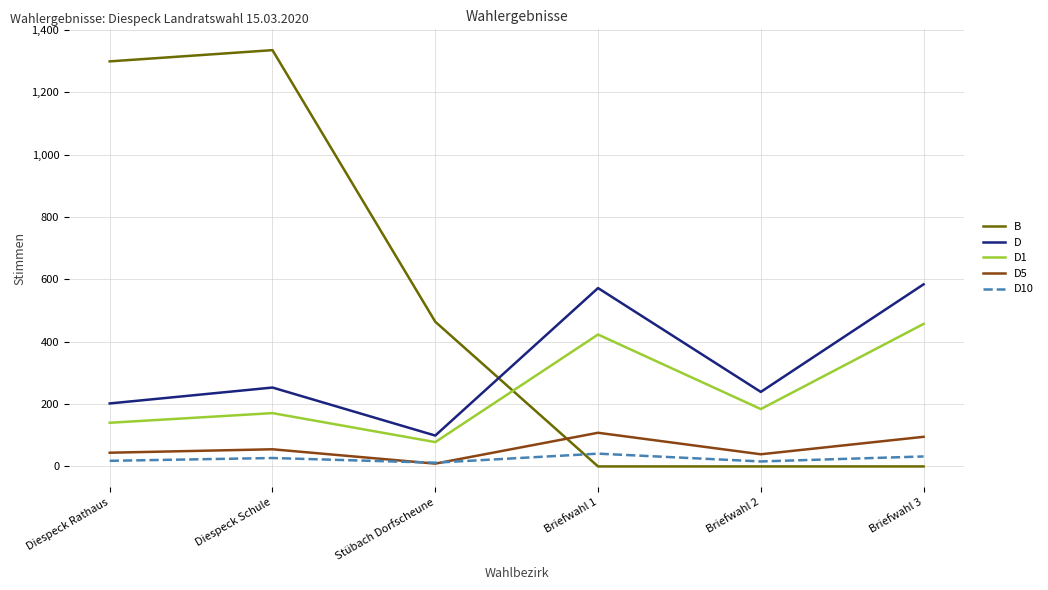

Which series has the largest range (max minus min)?

B